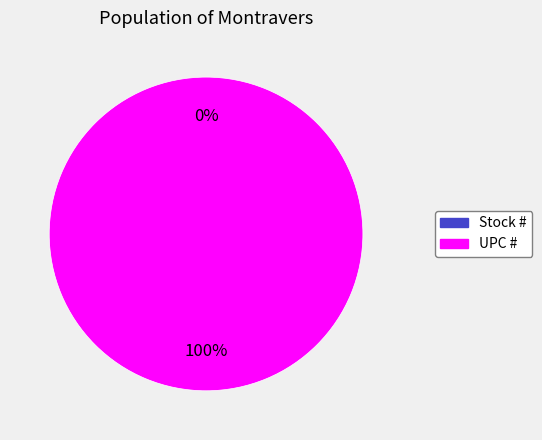

How many segments does this pie chart have?

2